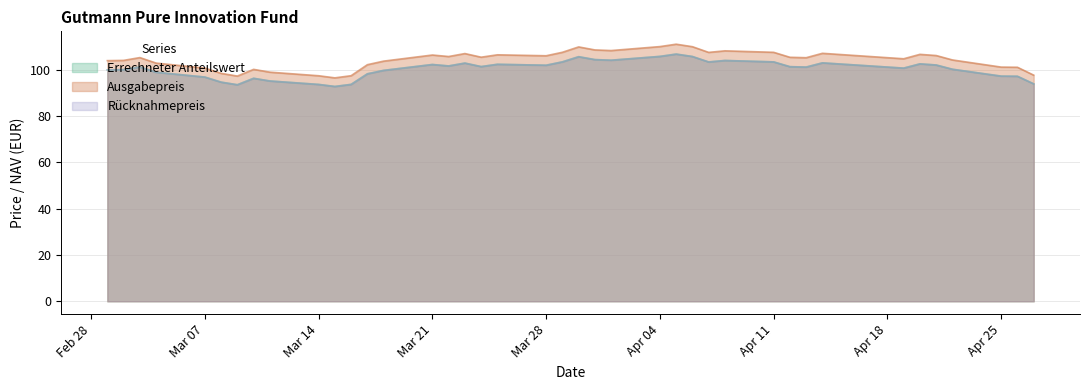

What is the value of the Ausgabepreis point at the 21st from the left?

107.6